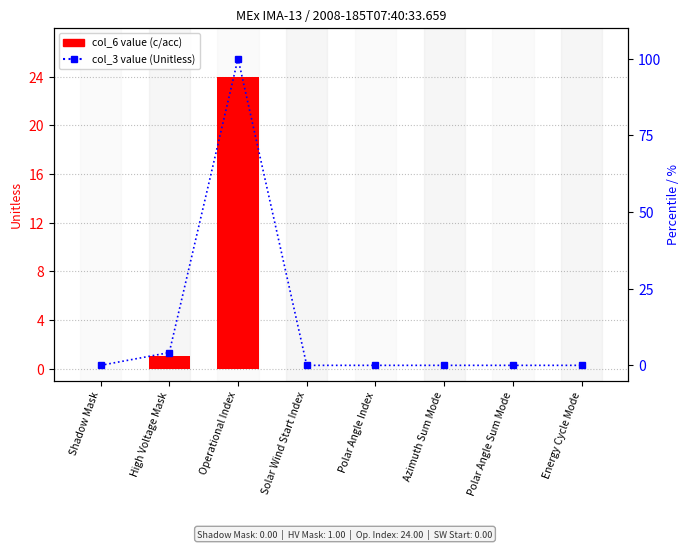

What is the difference between the maximum and minimum values in the col_6 value series?

24.0